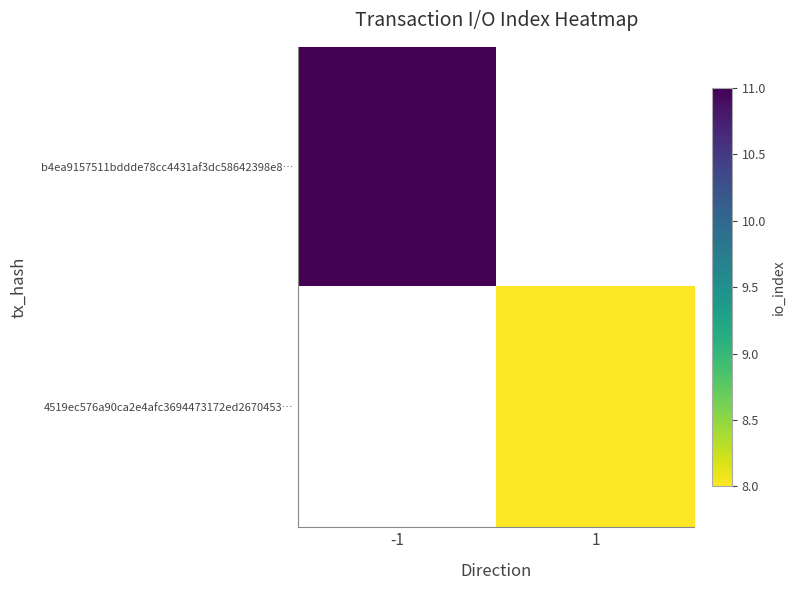

Rank the series by their average value, from highest to lowest.

b4ea9157511bddde78cc4431af3dc58642398e8…, 4519ec576a90ca2e4afc3694473172ed2670453…